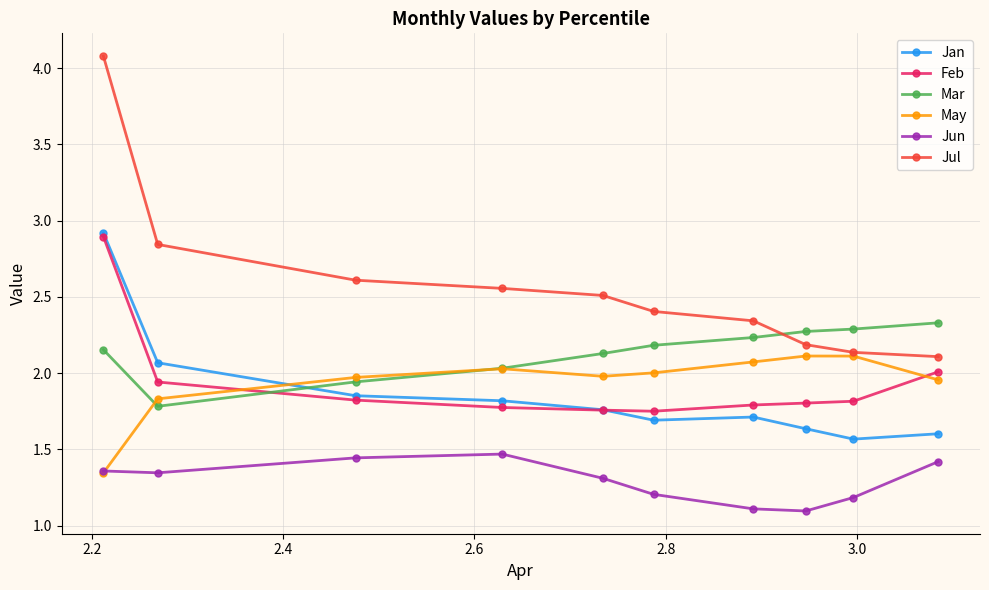

Which series has the largest range (max minus min)?

Jul